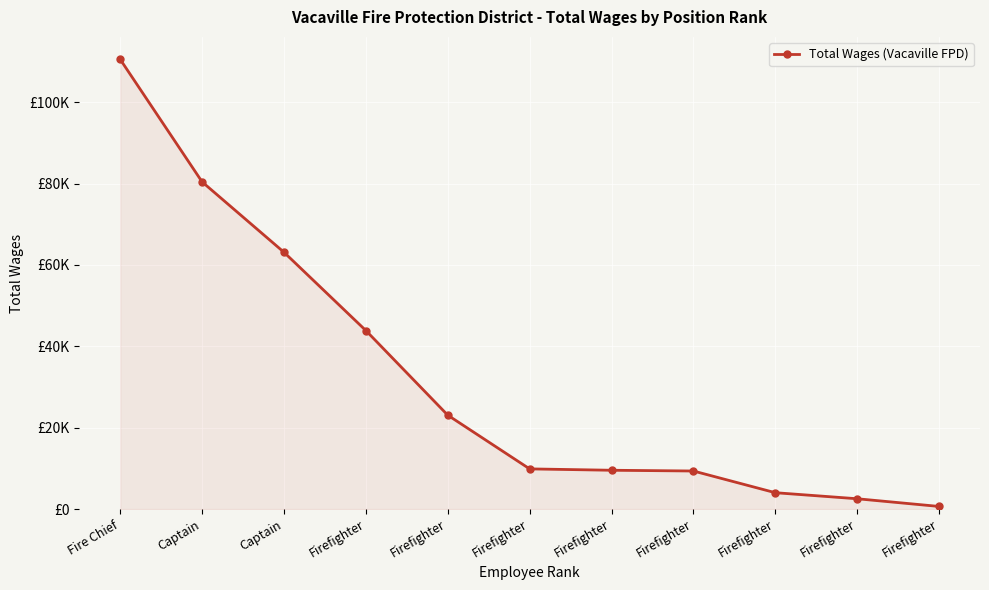

At which category does the chart reach its peak across all series?

Fire Chief